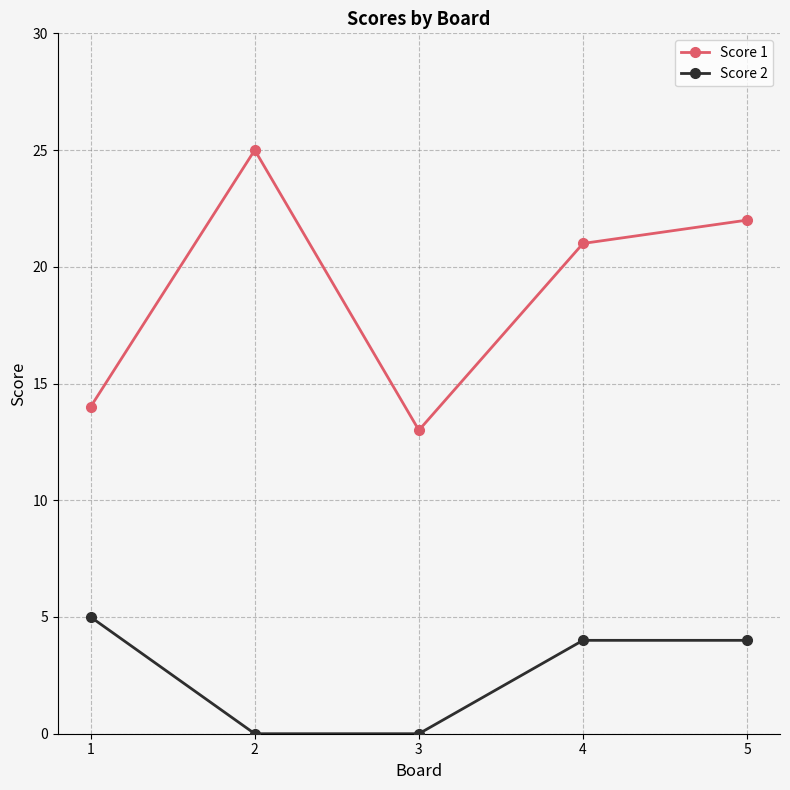

True or false: Score 2 and Score 1 intersect in this chart.

False